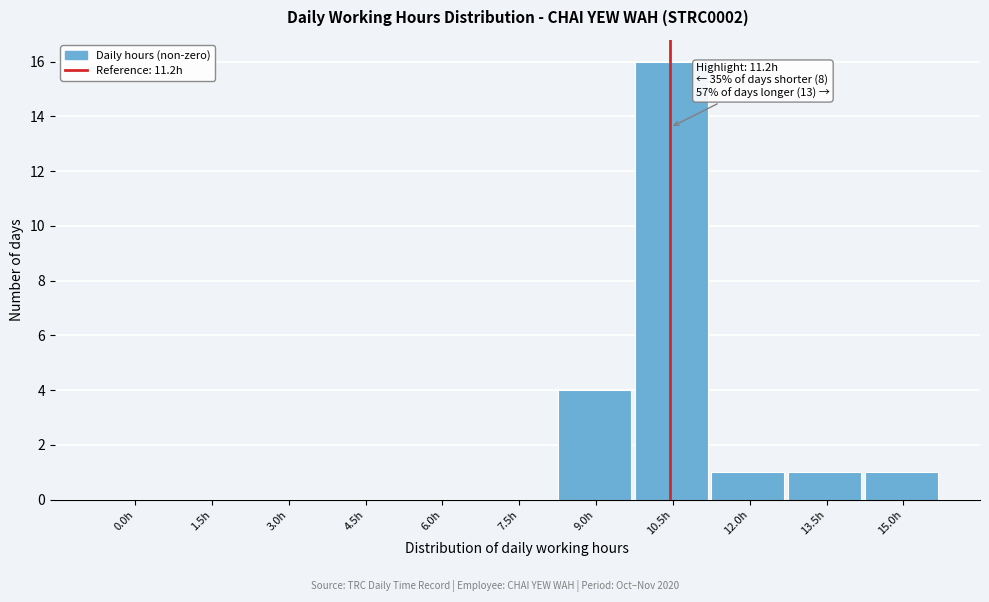

Reading left to right, list all the values displayed in this chart.

0.0h=0	1.5h=0	3.0h=0	4.5h=0	6.0h=0	7.5h=0	9.0h=4	10.5h=16	12.0h=1	13.5h=1	15.0h=1